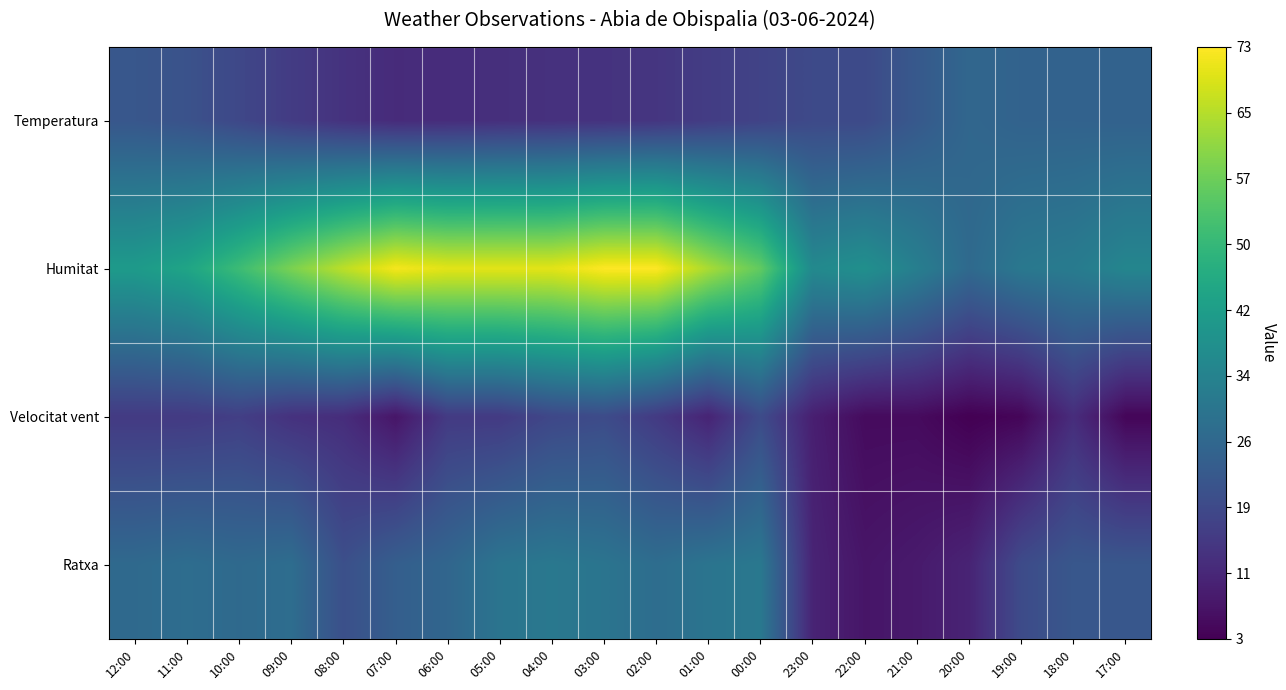

Reading left to right, list all the values displayed in this chart.

Temperatura: 12:00=21.9	11:00=20.7	10:00=18.1	09:00=15.3	08:00=13.2	07:00=11.7	06:00=12.0	05:00=12.5	04:00=12.9	03:00=13.3	02:00=13.9	01:00=15.5	00:00=17.0	23:00=18.6	22:00=18.7	21:00=22.5	20:00=26.2	19:00=25.1	18:00=25.1	17:00=24.9
Humitat: 12:00=41.0	11:00=44.0	10:00=51.0	09:00=59.0	08:00=66.0	07:00=72.0	06:00=70.0	05:00=70.0	04:00=70.0	03:00=73.0	02:00=73.0	01:00=64.0	00:00=56.0	23:00=36.0	22:00=38.0	21:00=33.0	20:00=27.0	19:00=31.0	18:00=32.0	17:00=35.0
Velocitat vent: 12:00=15.0	11:00=15.0	10:00=16.0	09:00=13.0	08:00=12.0	07:00=7.0	06:00=15.0	05:00=15.0	04:00=18.0	03:00=19.0	02:00=15.0	01:00=10.0	00:00=19.0	23:00=9.0	22:00=5.0	21:00=5.0	20:00=3.0	19:00=4.0	18:00=12.0	17:00=4.0
Ratxa: 12:00=27.0	11:00=28.0	10:00=27.0	09:00=28.0	08:00=20.0	07:00=24.0	06:00=26.0	05:00=30.0	04:00=31.0	03:00=30.0	02:00=28.0	01:00=30.0	00:00=31.0	23:00=10.0	22:00=7.0	21:00=8.0	20:00=10.0	19:00=19.0	18:00=22.0	17:00=22.0